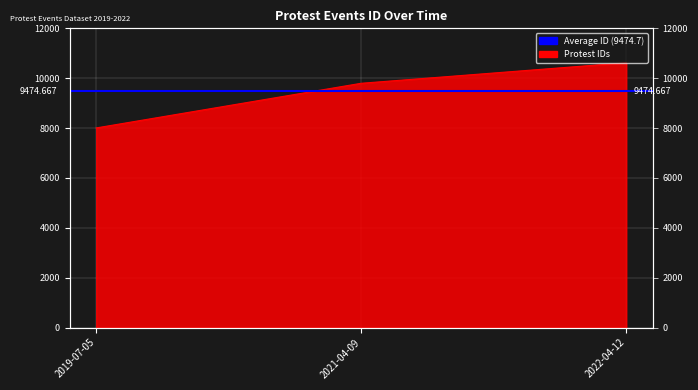

Rank the categories by value from highest to lowest.

2022-04-12, 2021-04-09, 2019-07-05